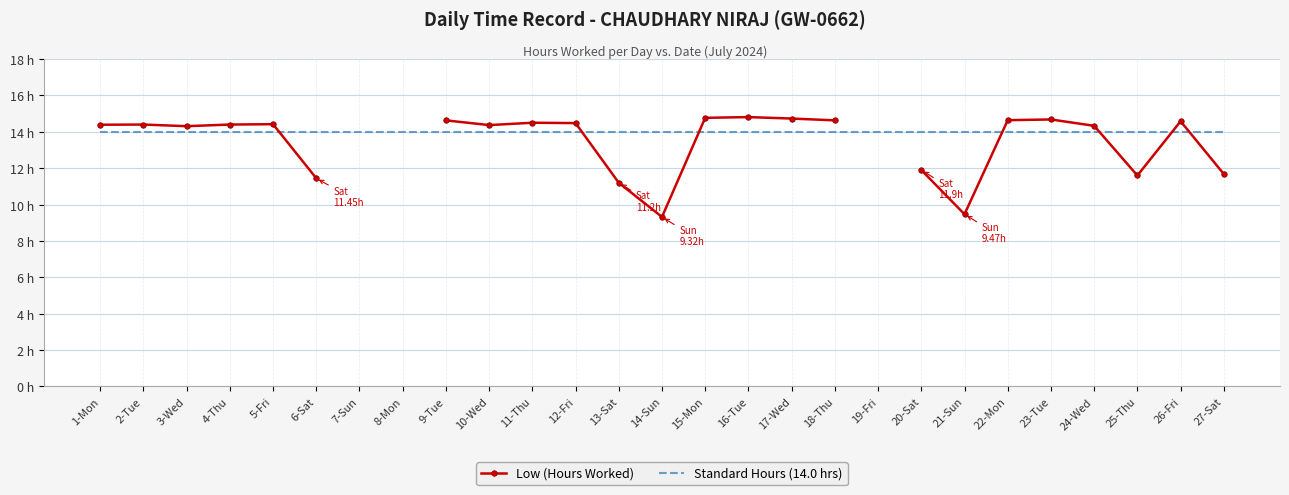

At which category does Low (Hours Worked) reach its first local peak?

2-Tue